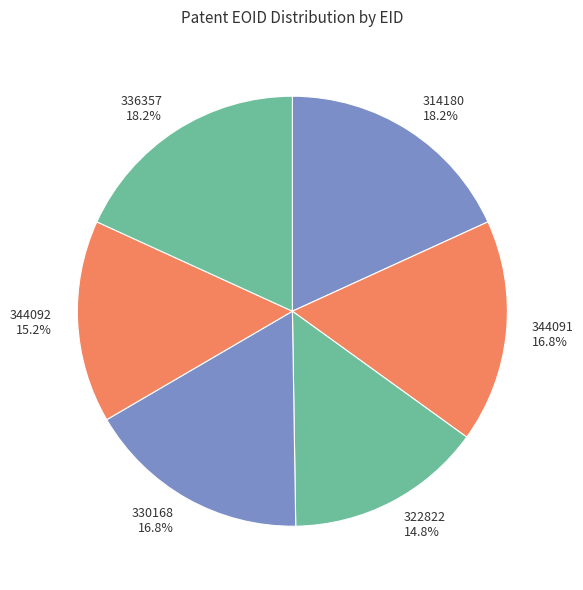

To the nearest percent, what portion does 314180 represent?

18%